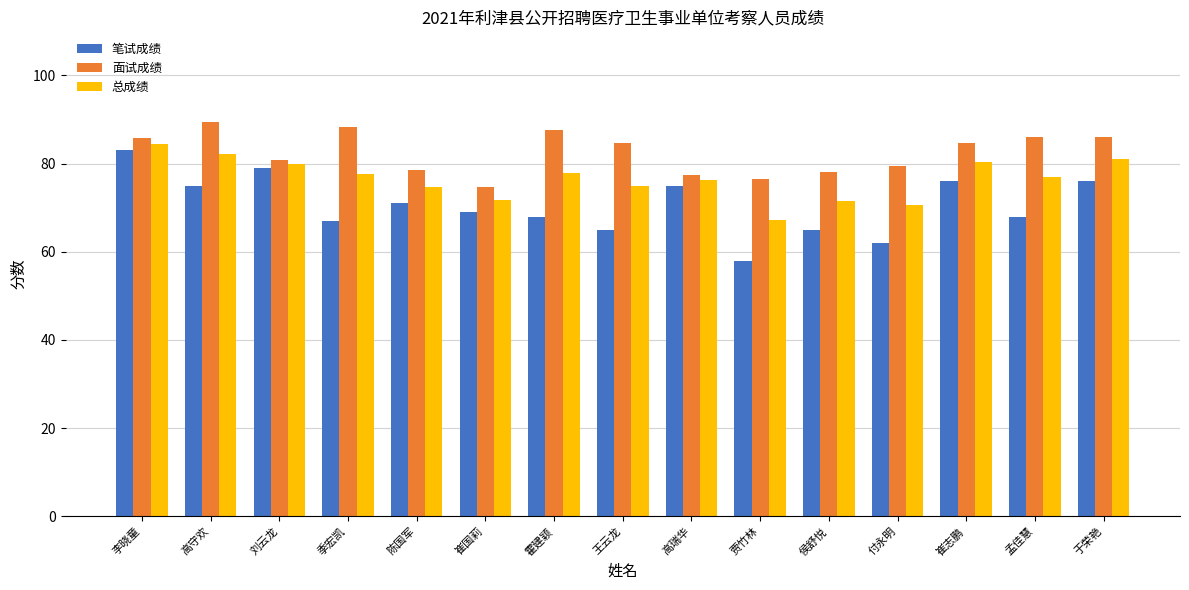

Which series has the largest total across all categories?

面试成绩